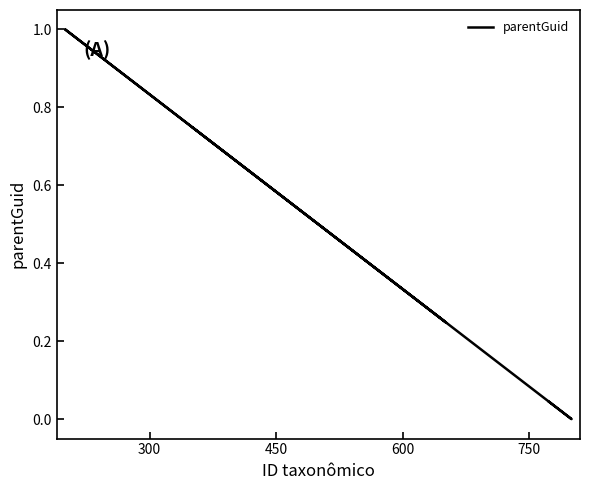

What is the difference between the maximum and minimum values?

1.0